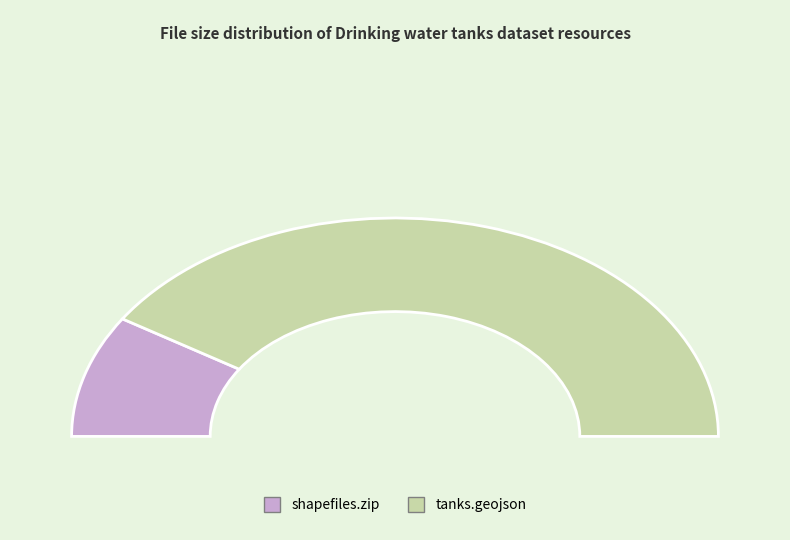

The age-drinking-water-tanks.geojson slice represents 82% of the pie. True or false?

True